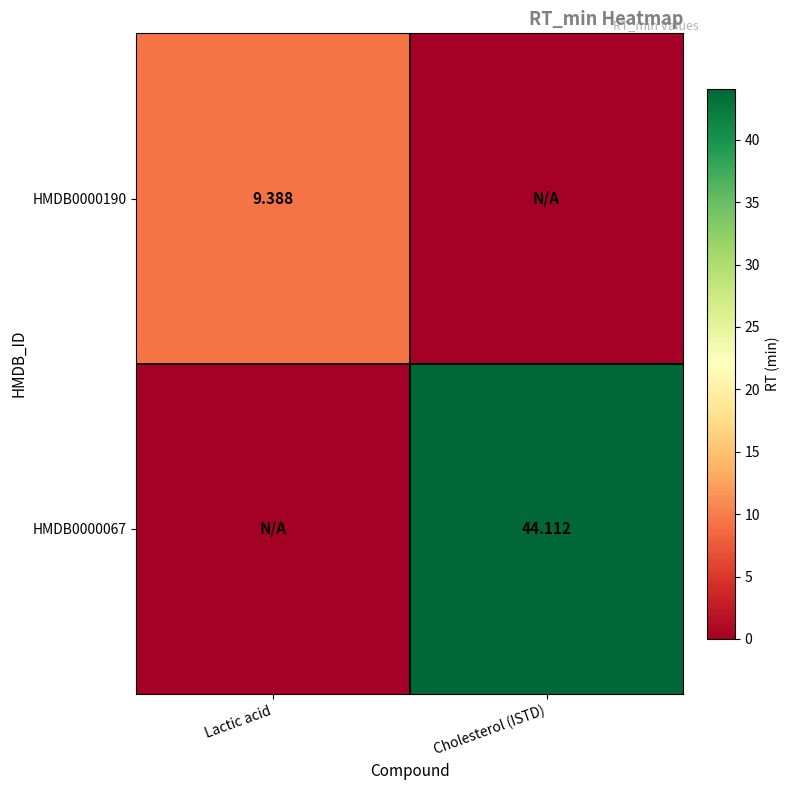

What is the maximum value shown in the chart?

44.1